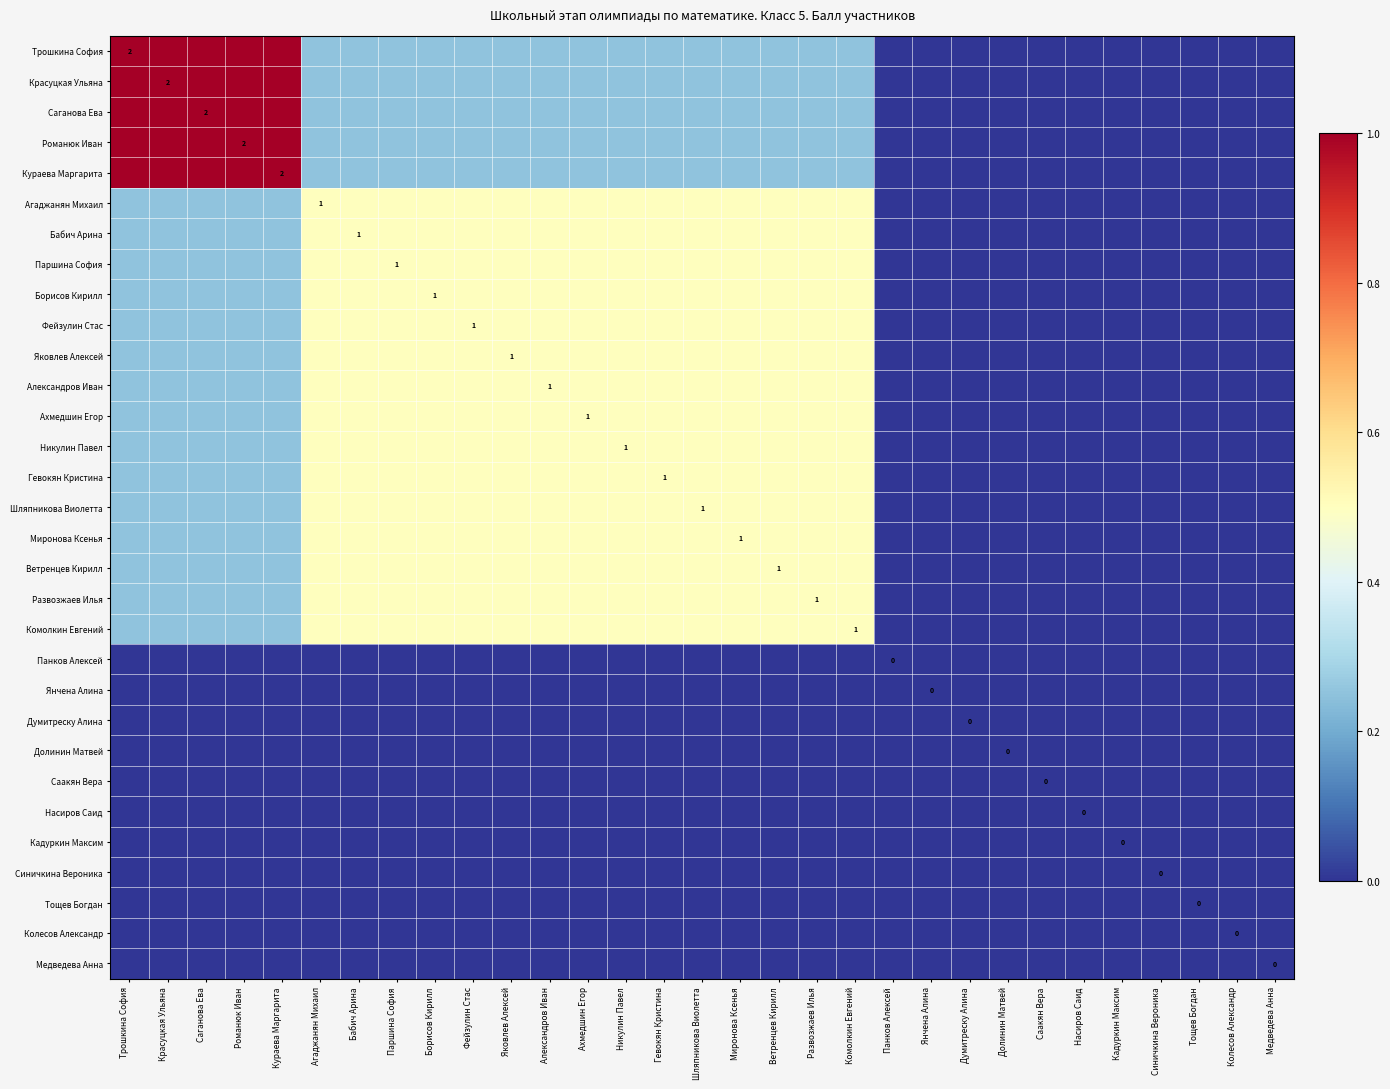

True or false: Фейзулин Стас has a value of 0.3 at Долинин Матвей.

False